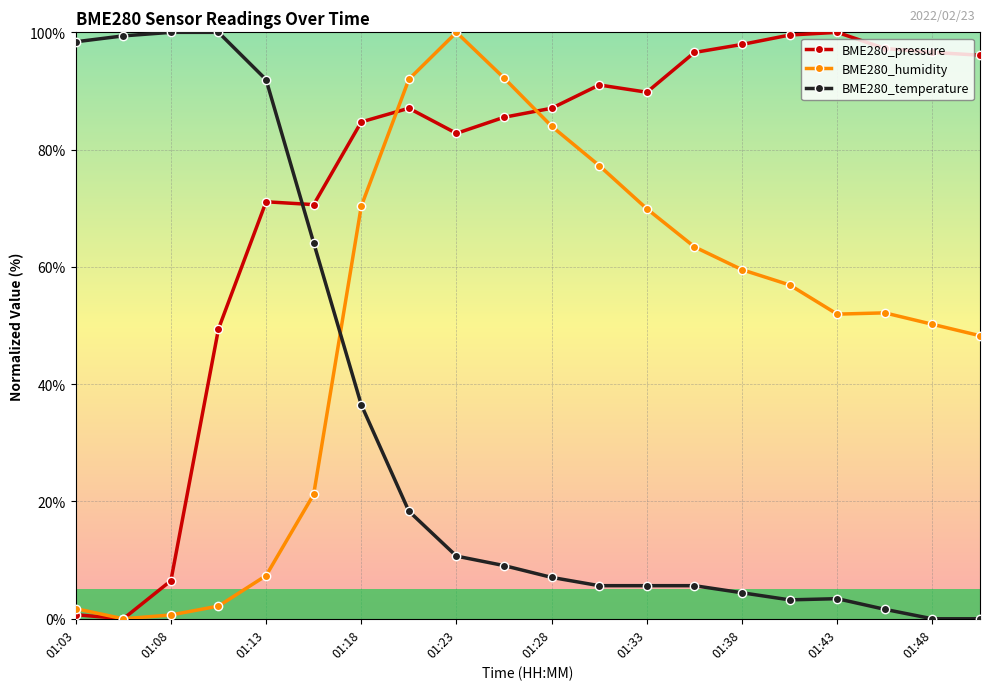

True or false: BME280_temperature and BME280_humidity cross at least once.

True